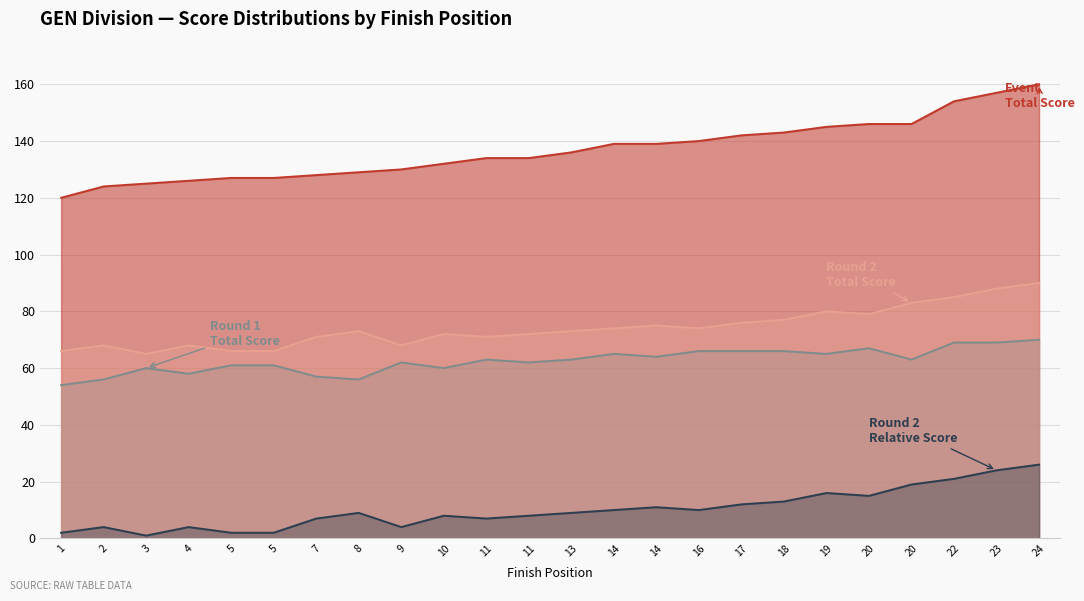

What is the total value across all series at 20?

307